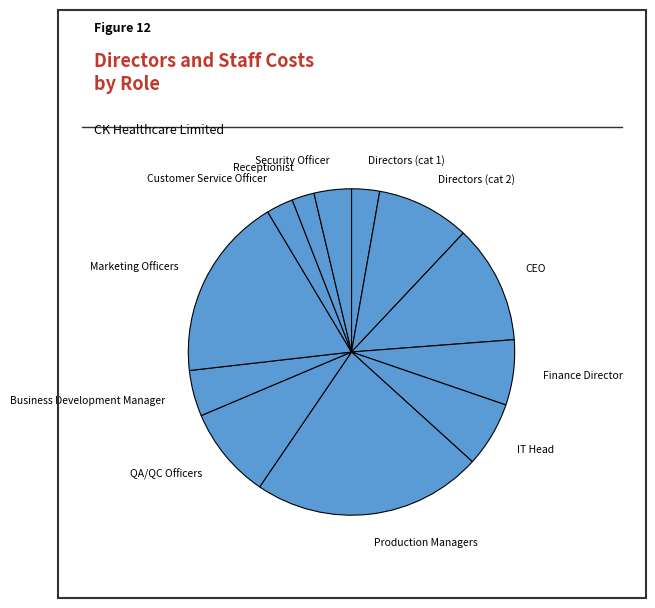

The Marketing Officers slice represents 18% of the pie. True or false?

True